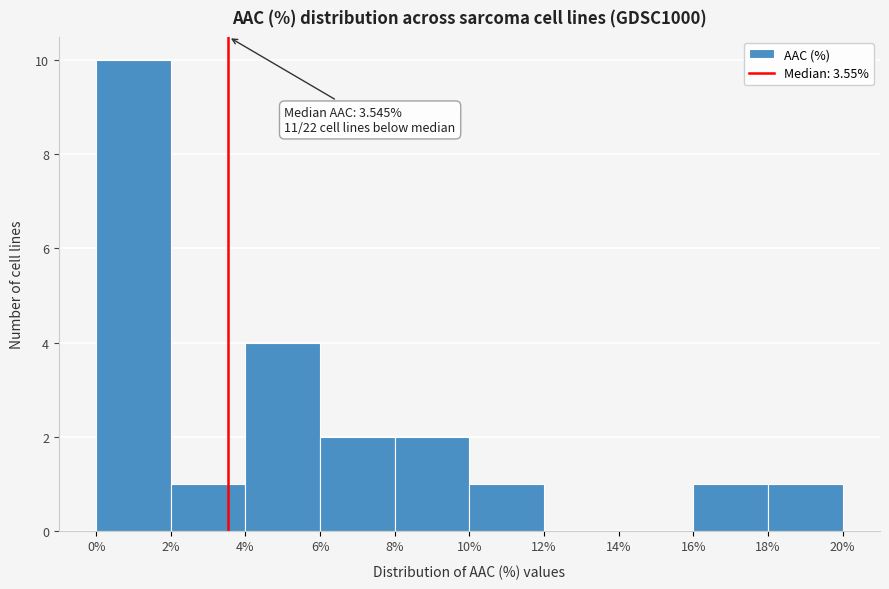

Over which range of the x-axis is the bar tallest?

0% to 2%